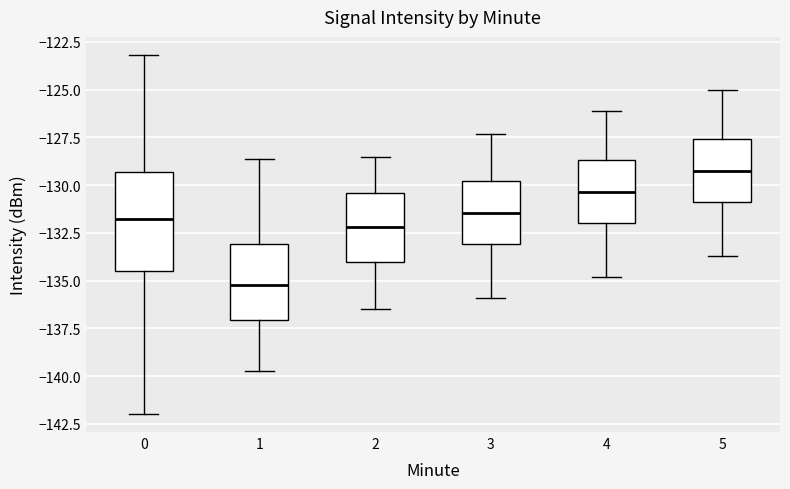

Reading left to right, read every box against the y-axis: the position of its median line, the range the box covers, and the ends of its whiskers. The values are not printed on the chart, so give them approximately, as read against the axis.

0: median -132.0, box -134.5 to -129.5, whiskers -142.0 to -123.0
1: median -135.0, box -137.0 to -133.0, whiskers -139.5 to -128.5
2: median -132.0, box -134.0 to -130.5, whiskers -136.5 to -128.5
3: median -131.5, box -133.0 to -130.0, whiskers -136.0 to -127.5
4: median -130.5, box -132.0 to -128.5, whiskers -135.0 to -126.0
5: median -129.0, box -131.0 to -127.5, whiskers -133.5 to -125.0